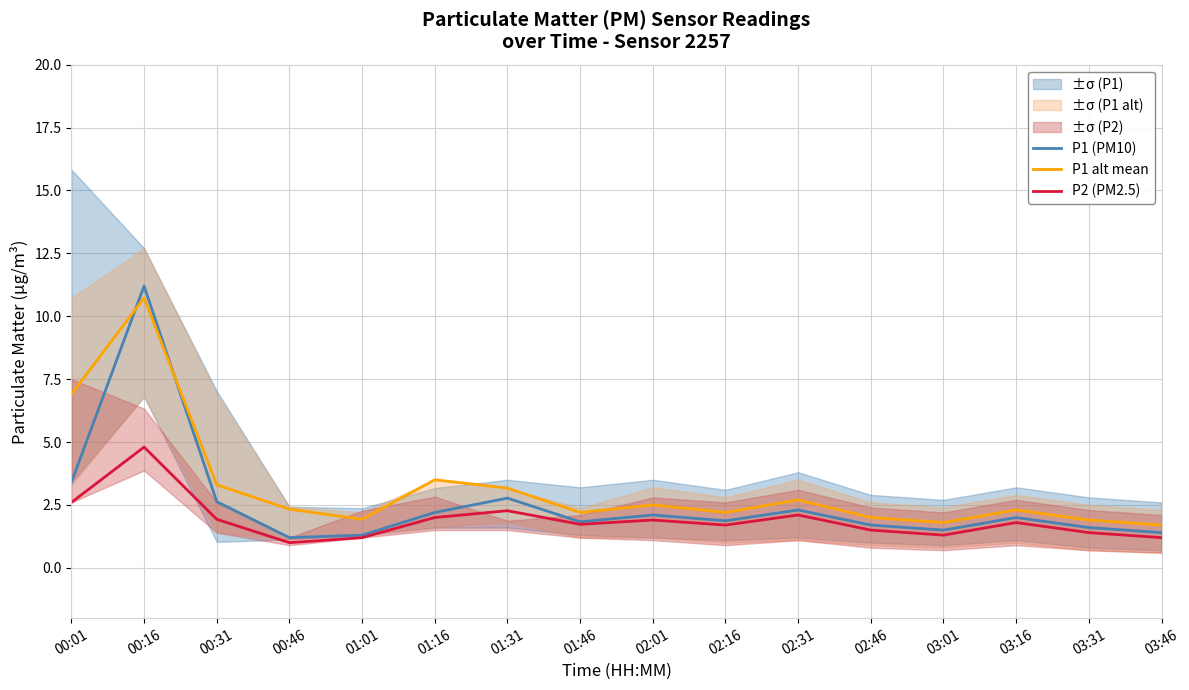

The value of P1 (PM10) at 02:46 is 1.7. True or false?

True